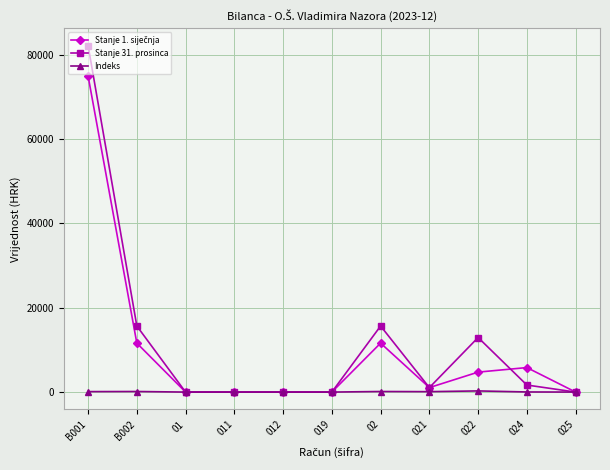

What is the approximate value of Stanje 31. prosinca at B001?

82135.8